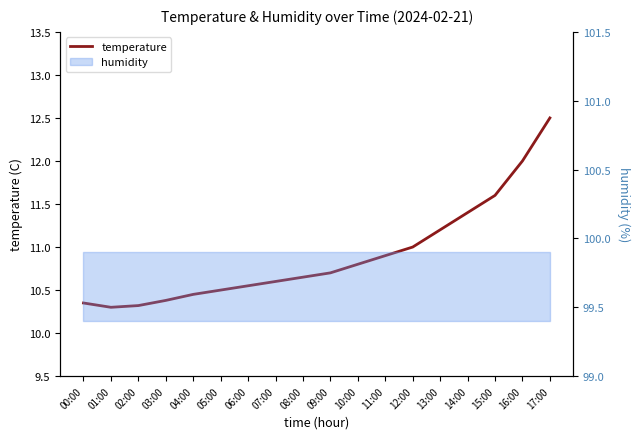

What is the label of the 5th point from the right?

13:00